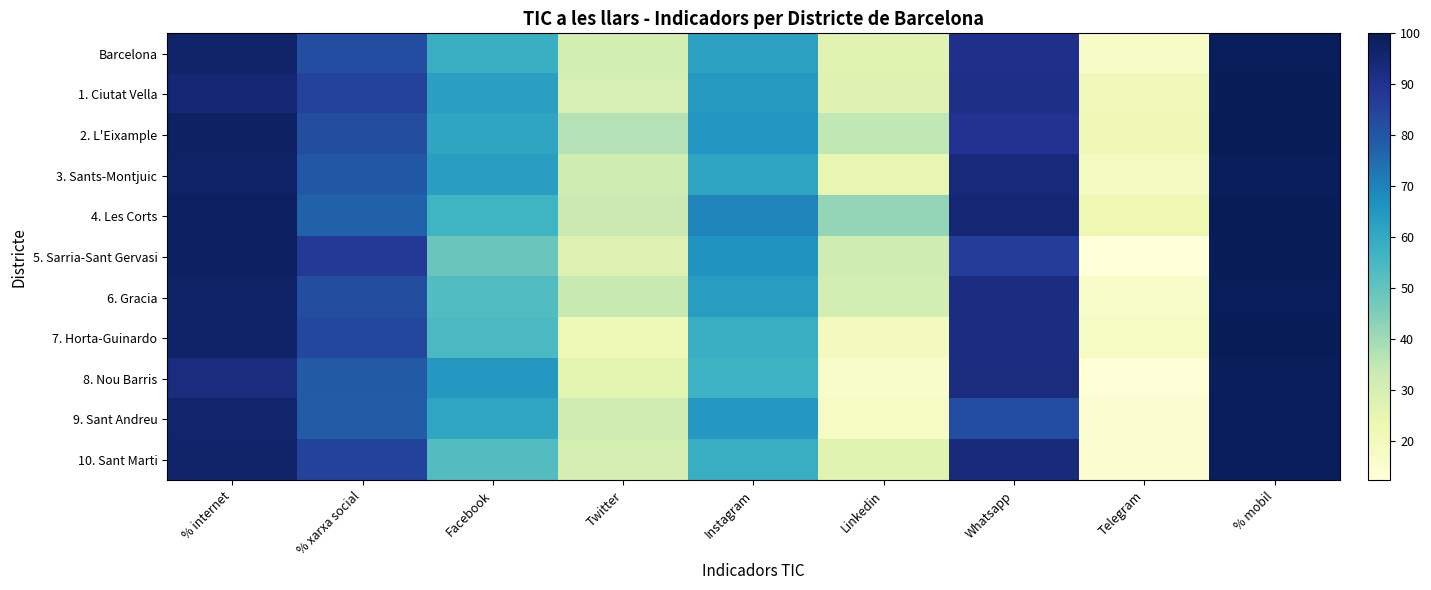

At which category is the sum across all series the highest?

% mobil